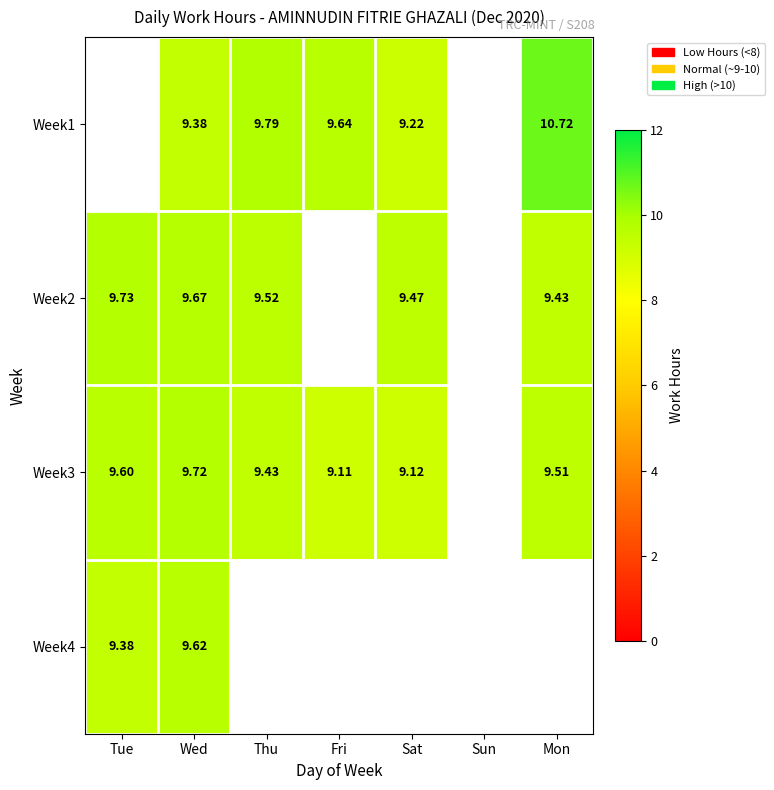

Between Thu and Sat, which series saw the biggest shift?

Week1